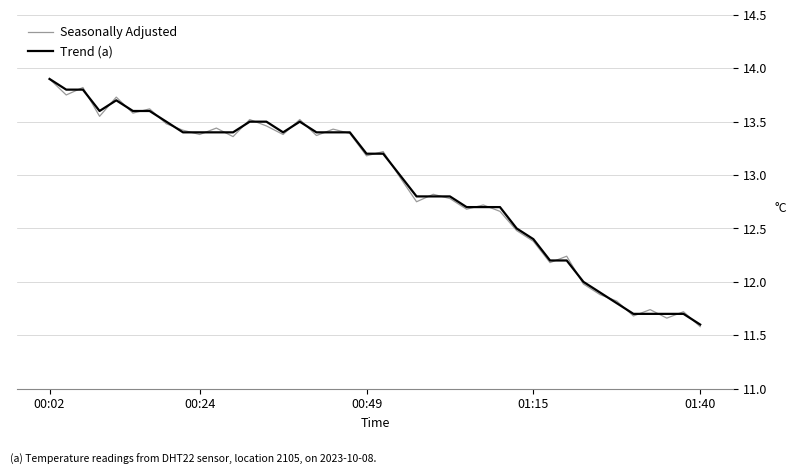

What is the maximum value shown in the chart?

13.9